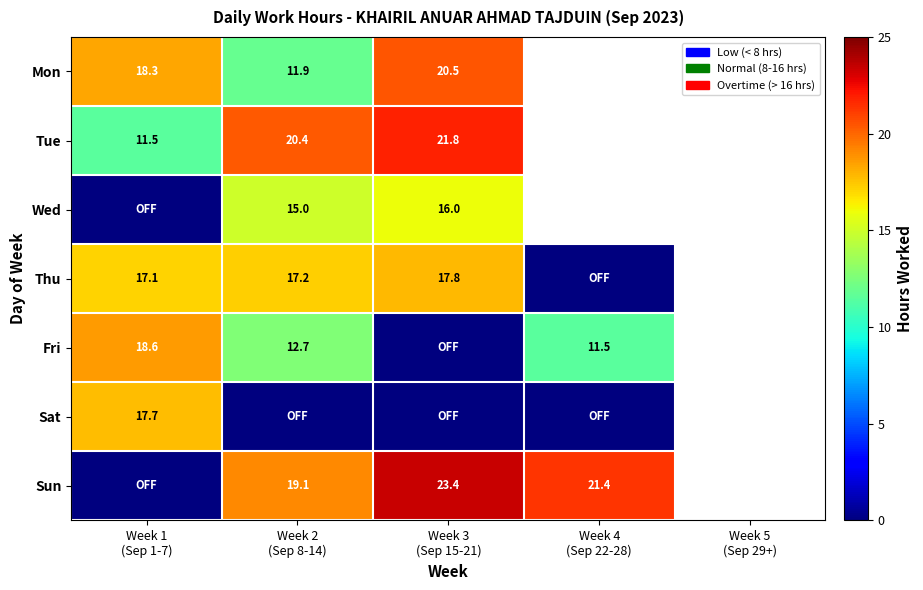

What is the difference between the Sun values at Week 4 (Sep 22-28) and Week 1 (Sep 1-7)?

21.4